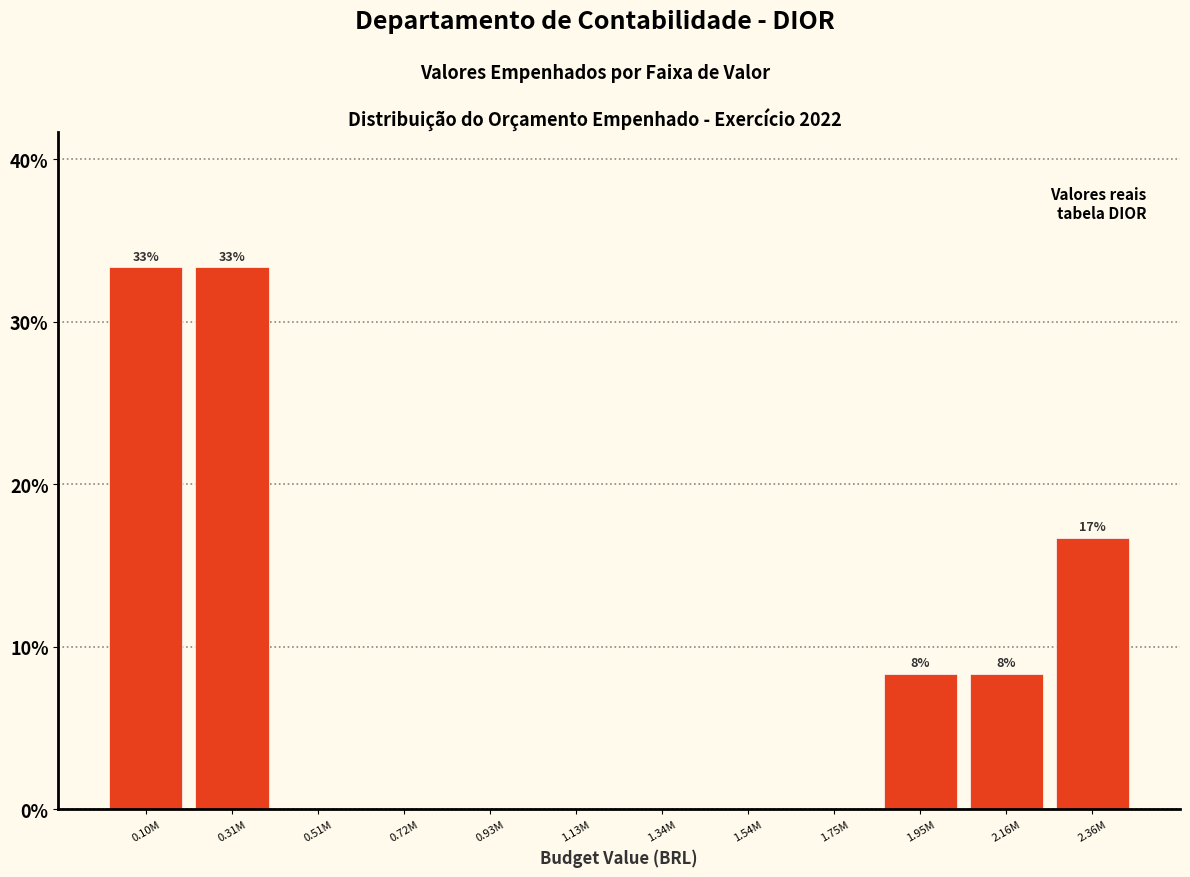

Reading right to left, extract all data points from this chart.

2.36M=16.7	2.16M=8.3	1.95M=8.3	1.75M=0.0	1.54M=0.0	1.34M=0.0	1.13M=0.0	0.93M=0.0	0.72M=0.0	0.51M=0.0	0.31M=33.3	0.10M=33.3